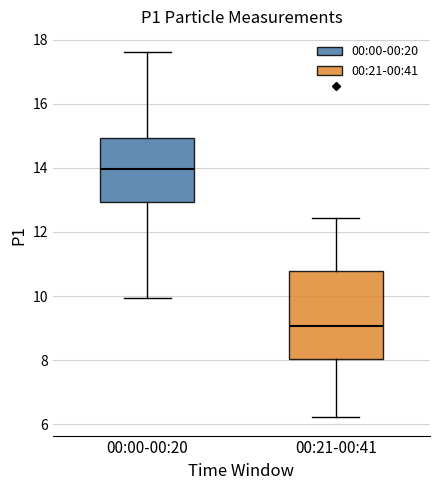

Which box has the lowest median line?

00:21-00:41